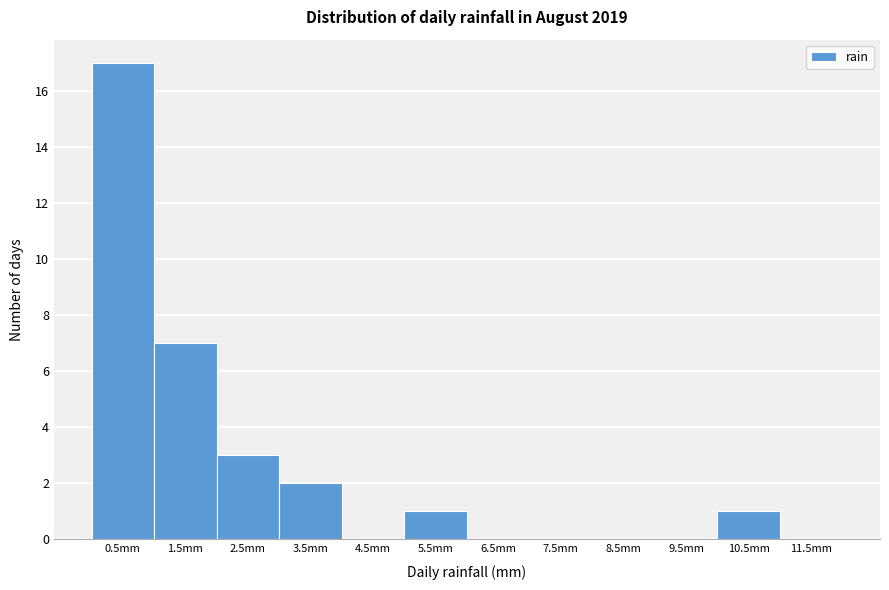

Over which range of the x-axis is the bar tallest?

0 to 1